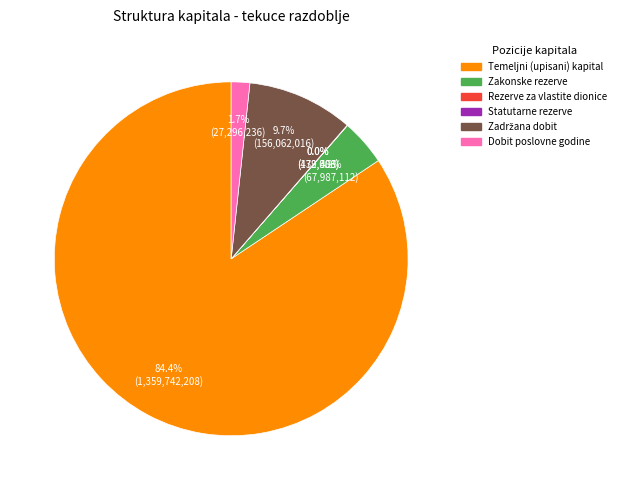

Is Dobit poslovne godine the majority of the pie?

No